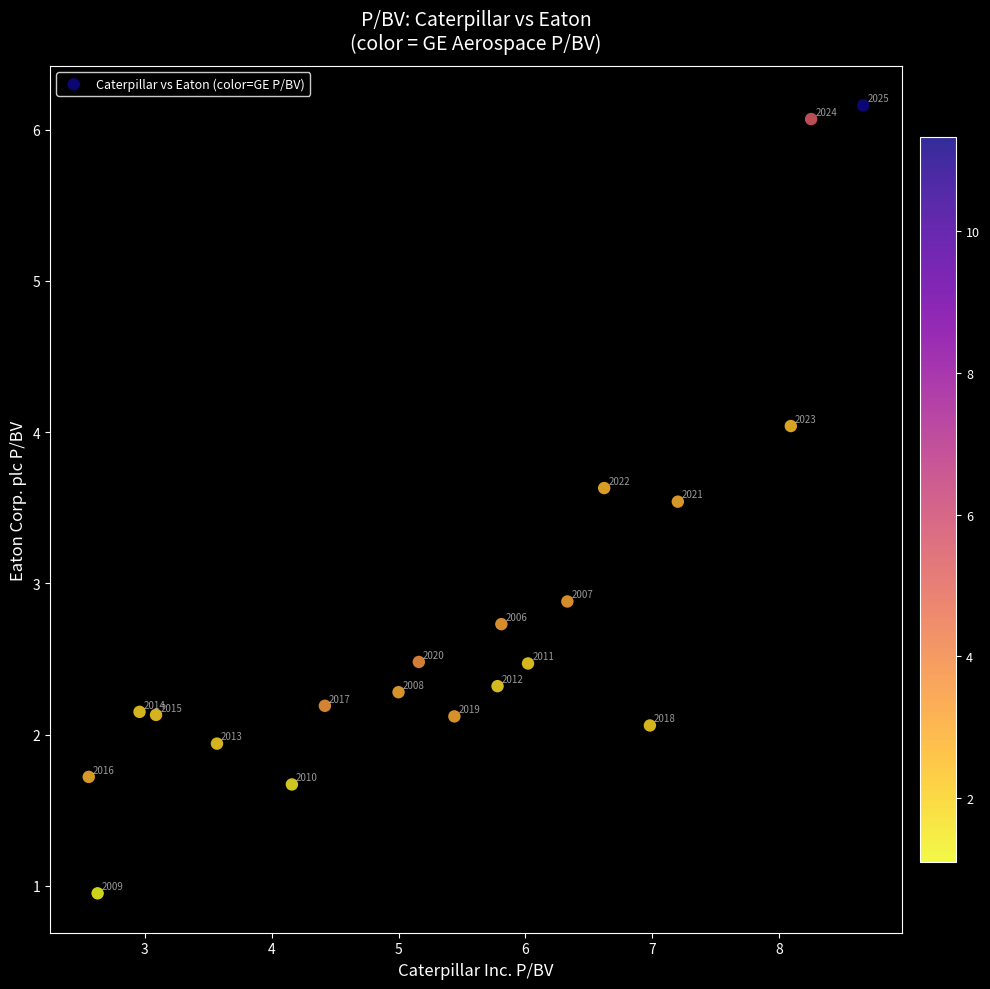

What is the range of X values (max minus min)?

6.1